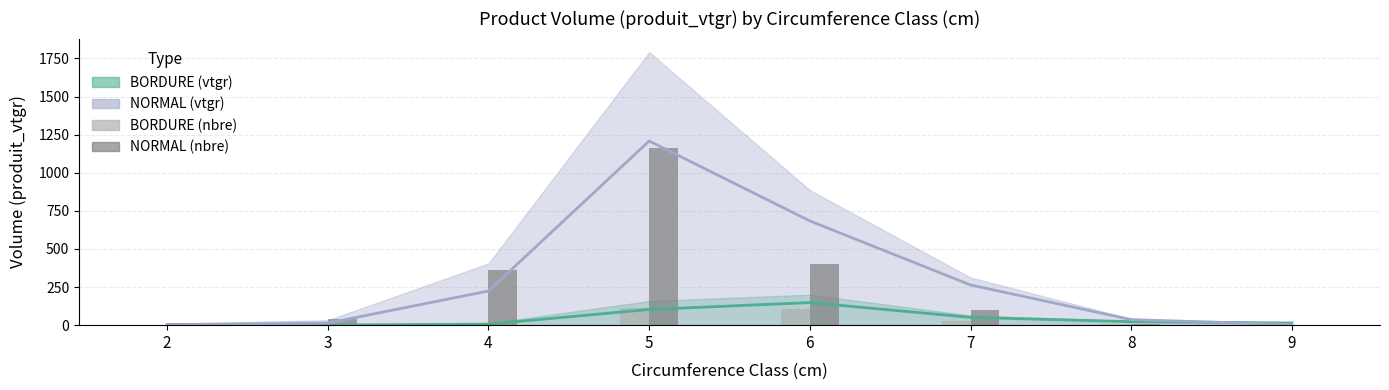

What is the minimum value shown in the chart?

0.3